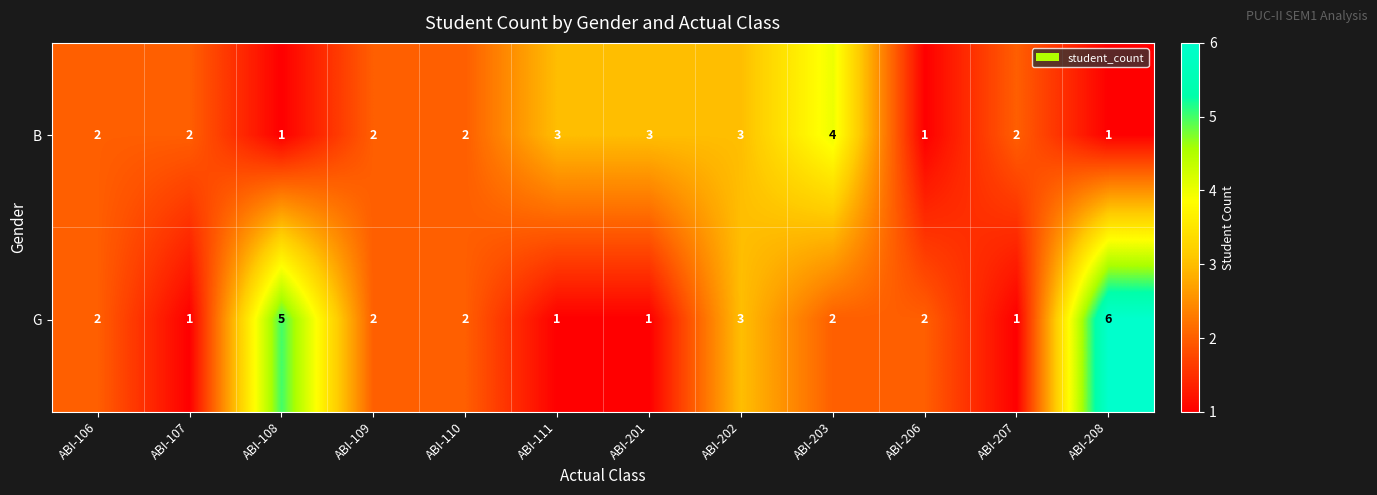

At which category does the chart reach its peak across all series?

ABI-208